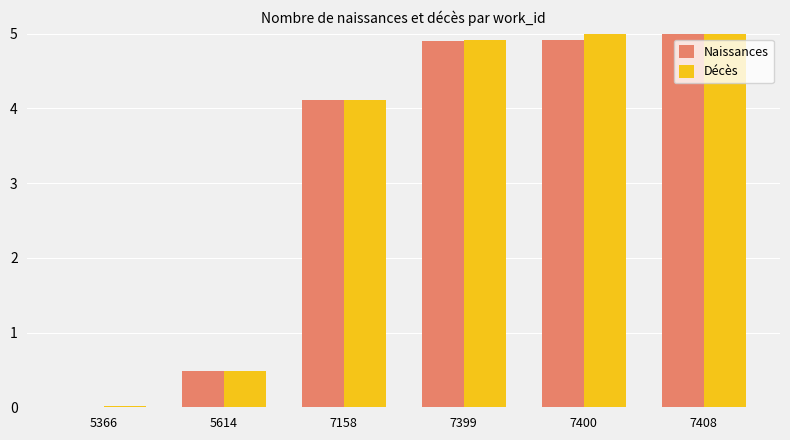

What are all the series names shown in the legend?

Naissances, Décès